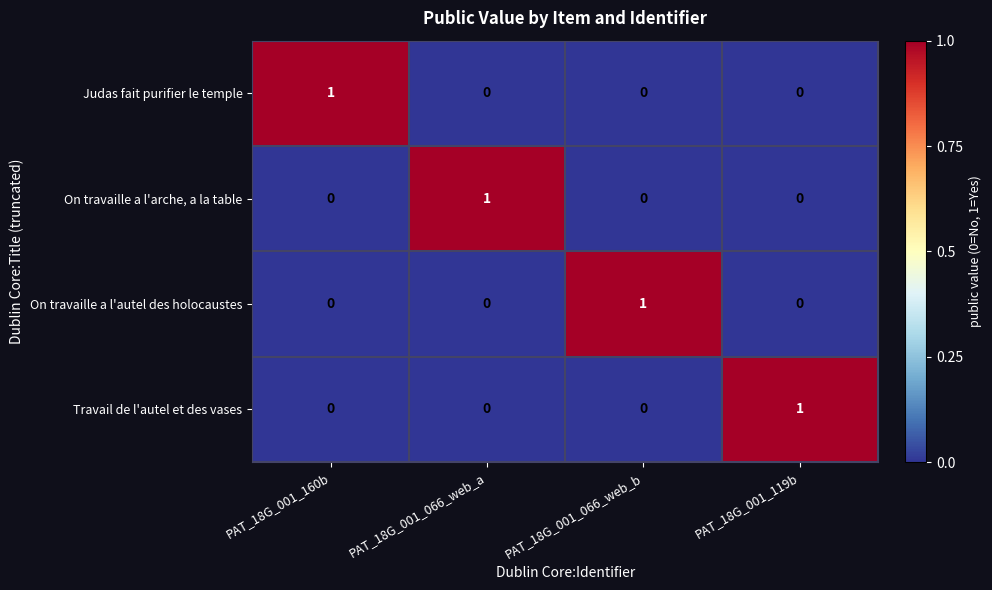

Count the Travail de l'autel et des vases values in the range 0 to 1.

4